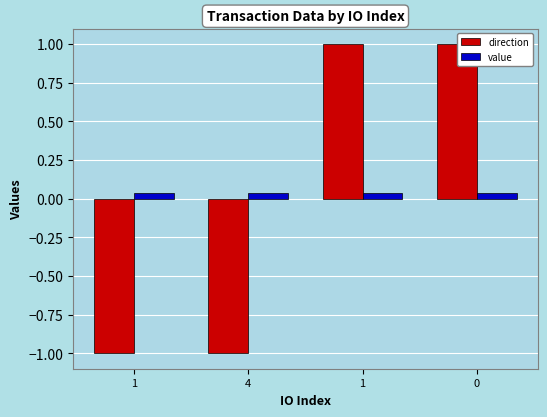

What is the difference between the maximum and second lowest values in the direction series?

2.0